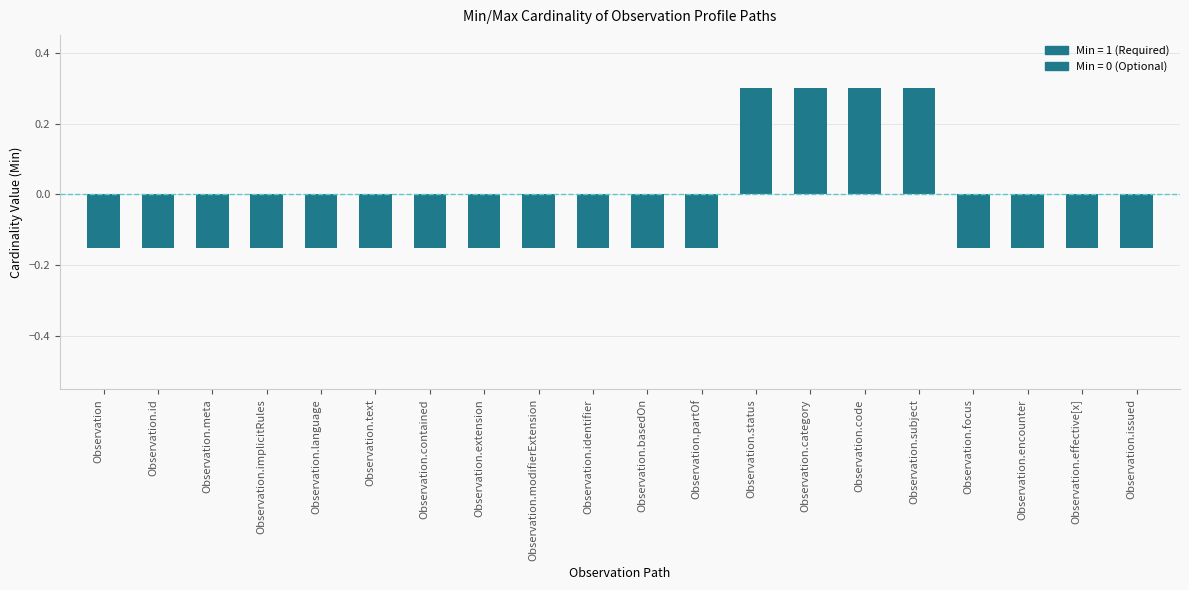

Where does the data first go above 0?

Observation.status